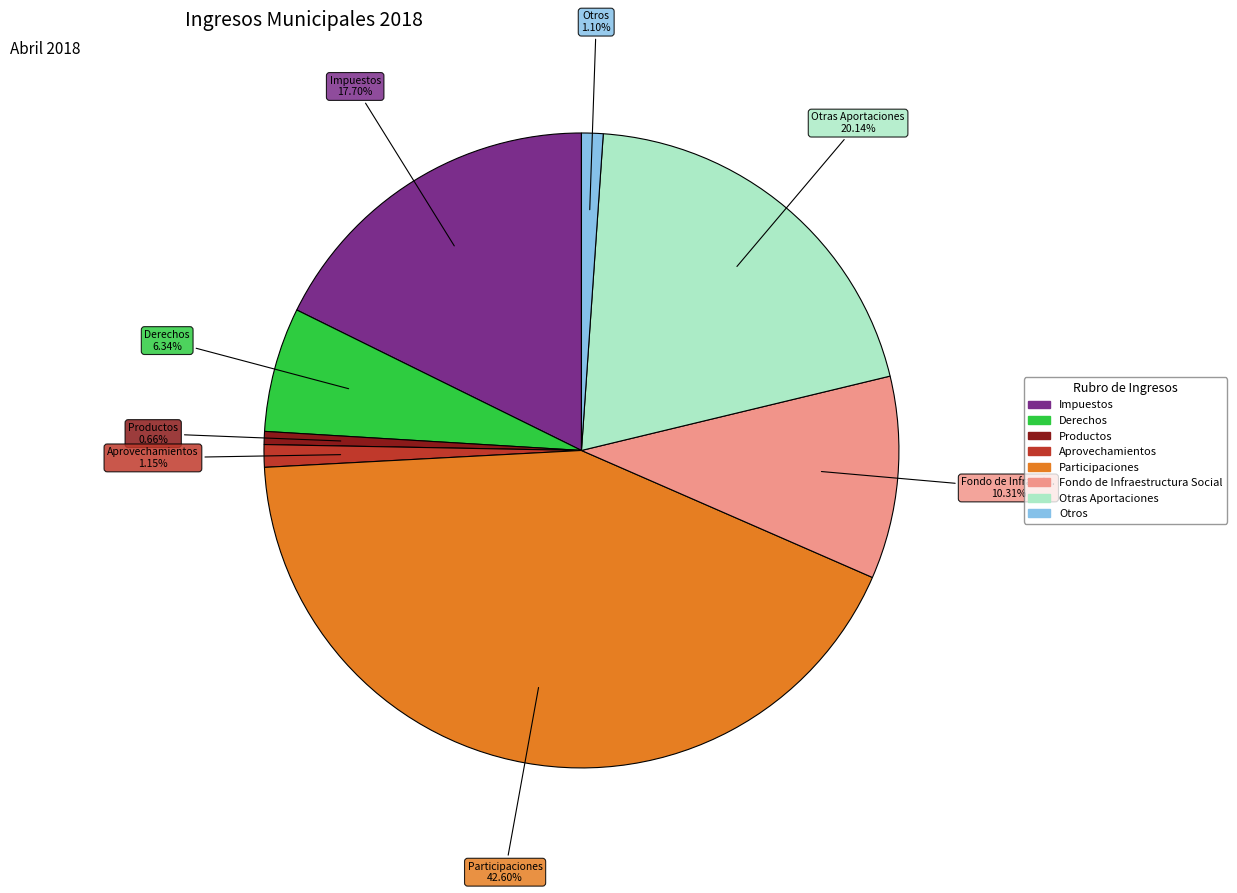

Does Otras Aportaciones account for over 50% of the chart?

No